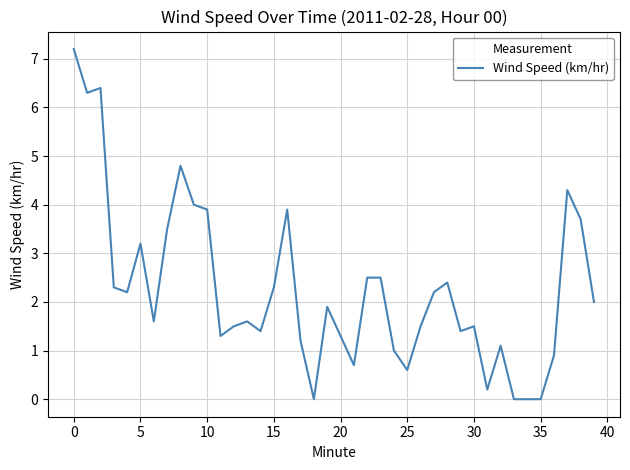

What is the average value?

2.3